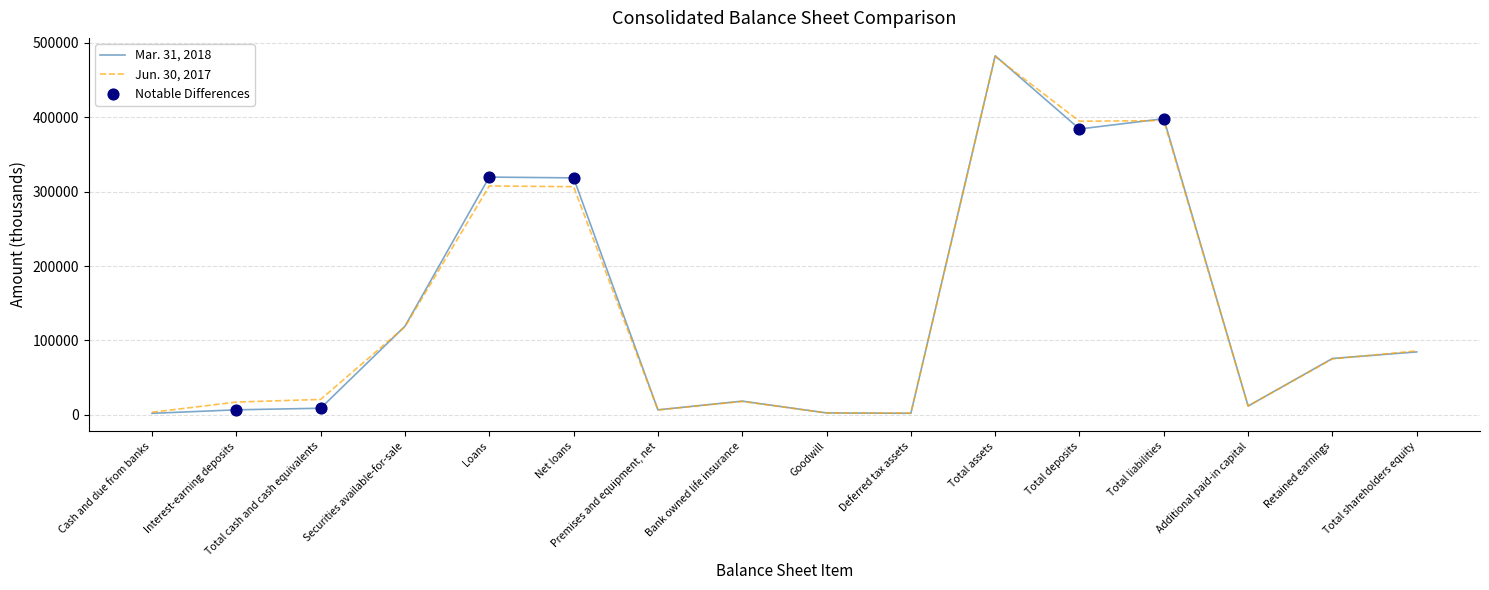

Is the value of Jun. 30, 2017 at Interest-earning deposits greater than the value of Mar. 31, 2018 at Loans?

No